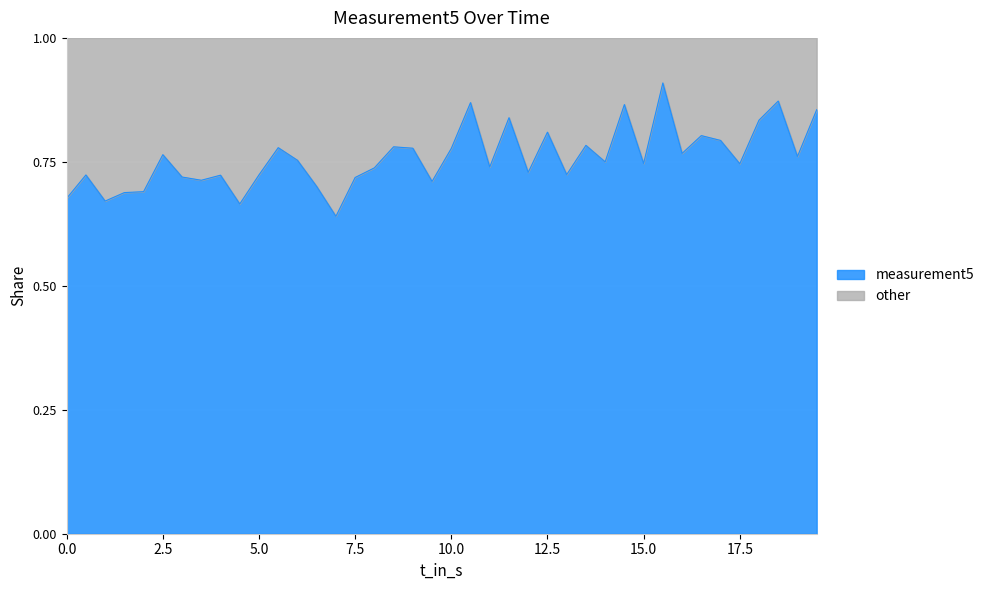

What is the sum of all values?

30.3